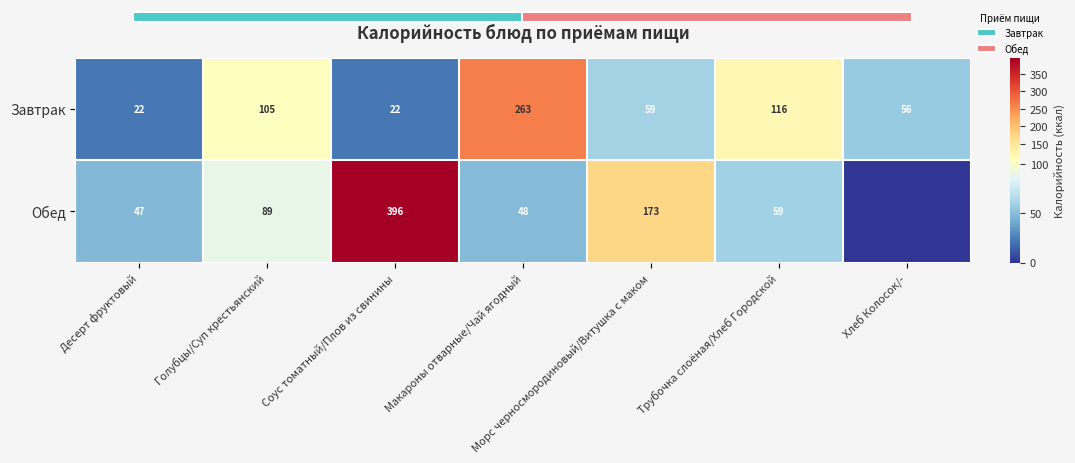

Where is Обед nearest to the value 197?

Морс черносмородиновый/Витушка с маком